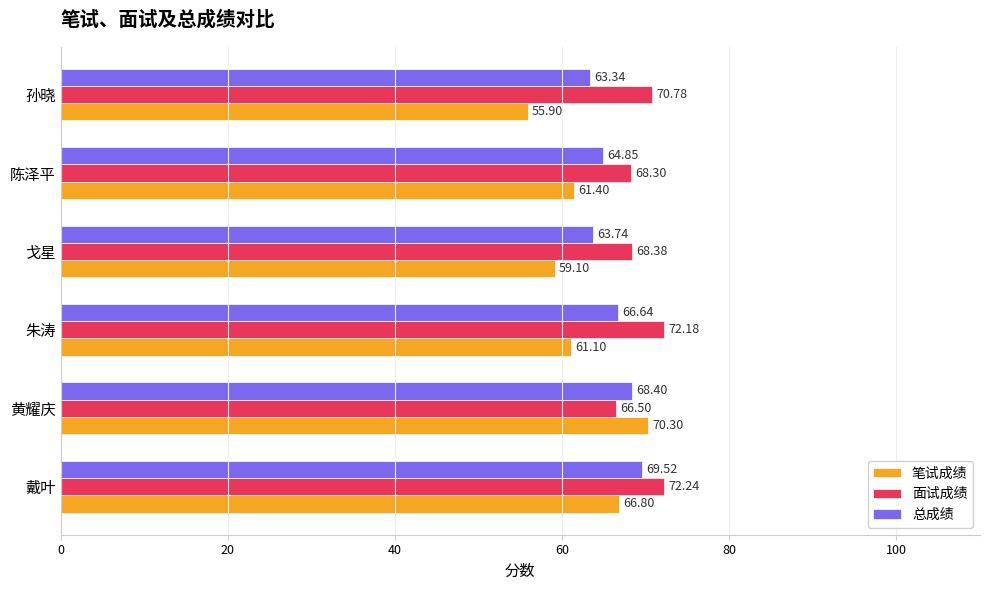

At how many categories does at least one series exceed 59?

6